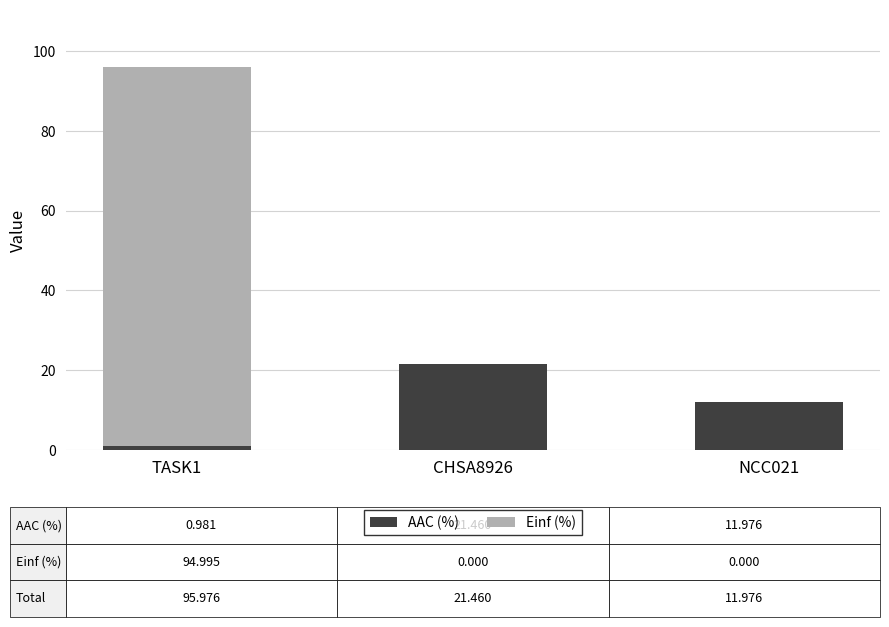

What are all the series names shown in the legend?

AAC (%), Einf (%)